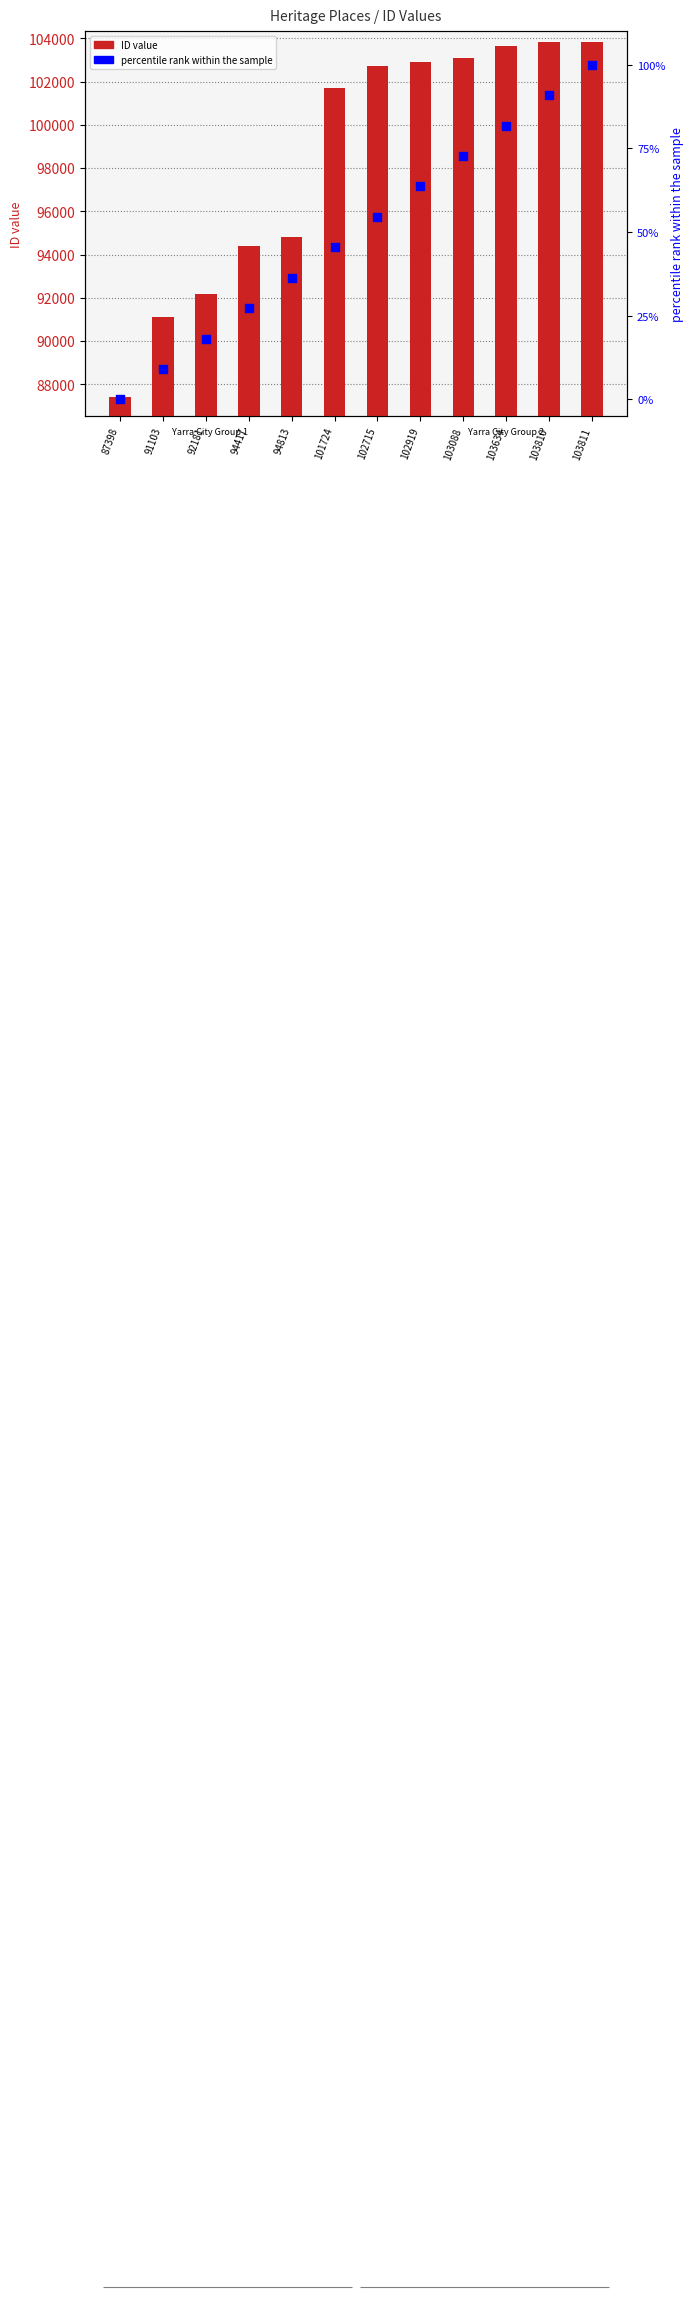

At how many categories does at least one series exceed 42491?

12